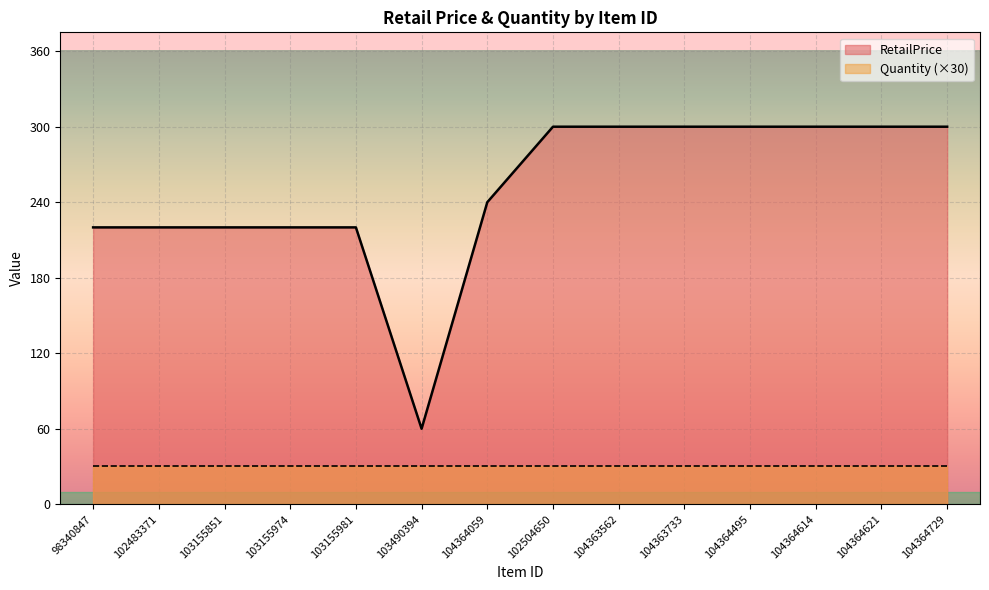

Reading left to right, transcribe all the data shown in this chart.

98340847=220.0	102483371=220.0	103155851=220.0	103155974=220.0	103155981=220.0	103490394=60.0	104364059=240.0	102504650=300.0	104363562=300.0	104363733=300.0	104364495=300.0	104364614=300.0	104364621=300.0	104364729=300.0